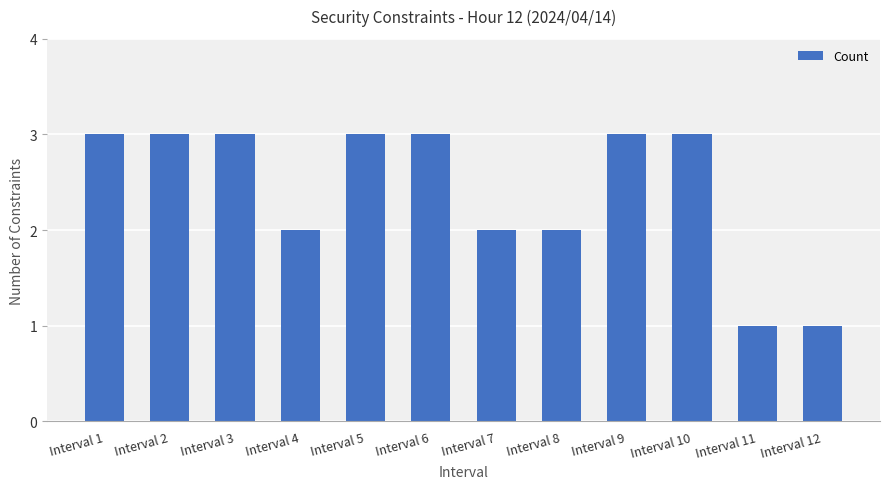

How many bars are there in total?

12